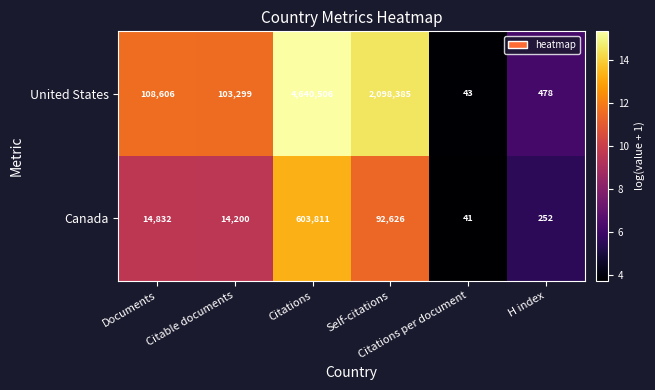

What is the difference between the second highest and minimum values in the Canada series?

92585